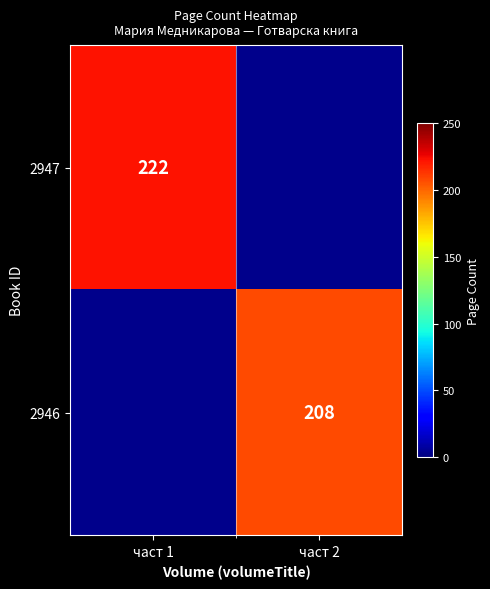

Which category has the lowest value across all series?

част 2